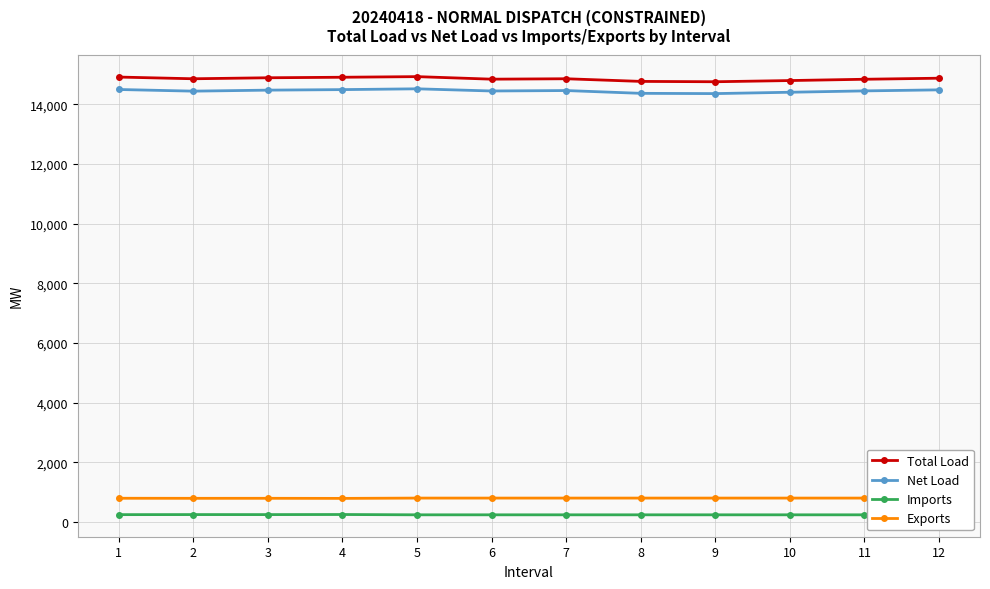

True or false: Net Load has more than 1 points higher than both neighbors.

True